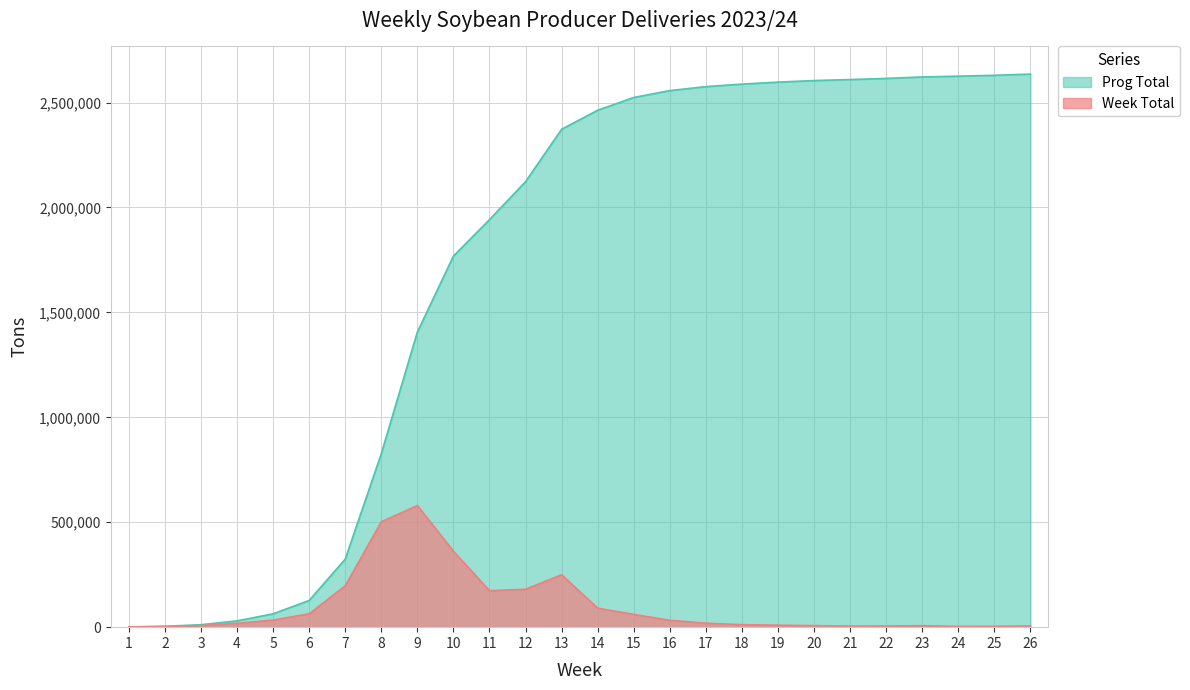

What is the difference between the Prog Total values at 21 and 8?

1782577